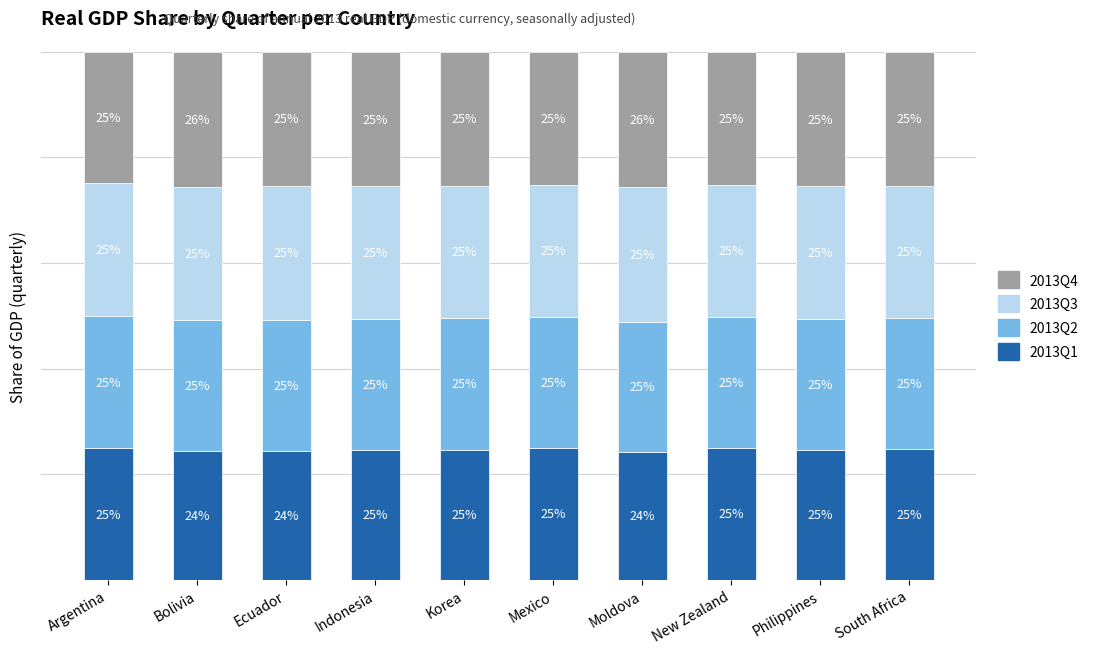

True or false: 2013Q2 has a value of 24.6 at Moldova.

True